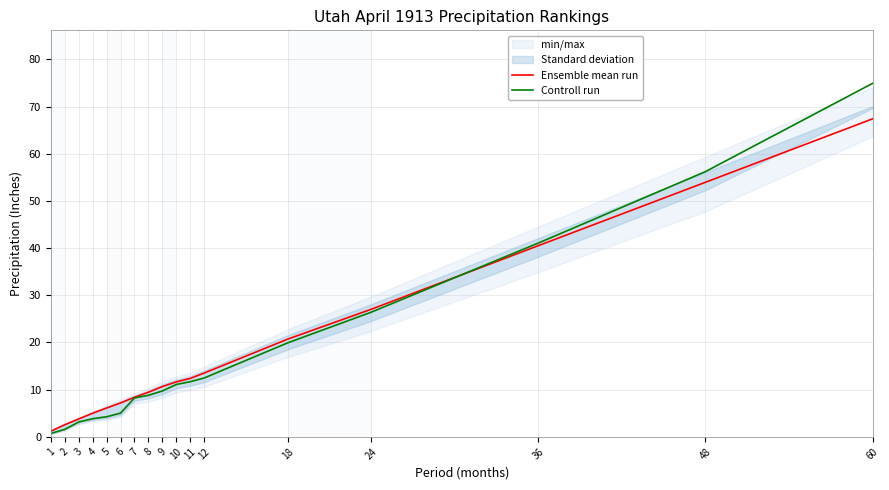

Between 24 and 18, which is larger?

24